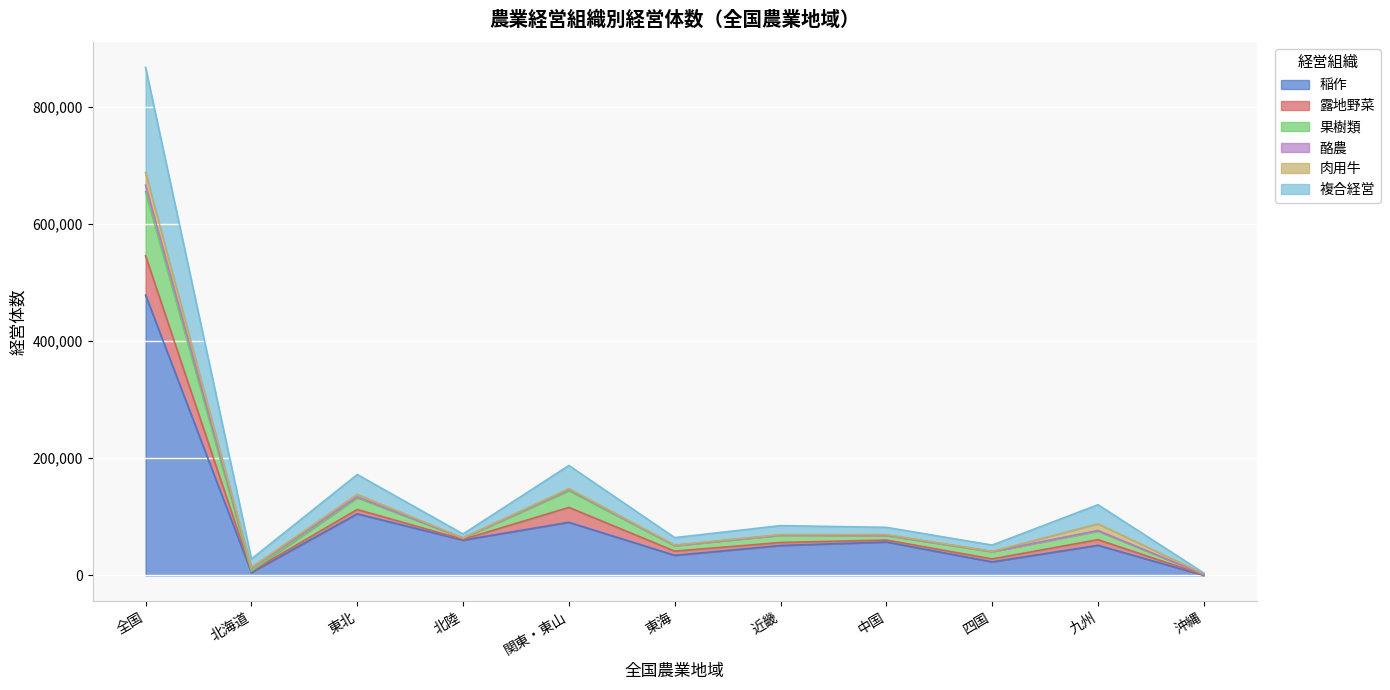

How many lines are shown in the chart?

6